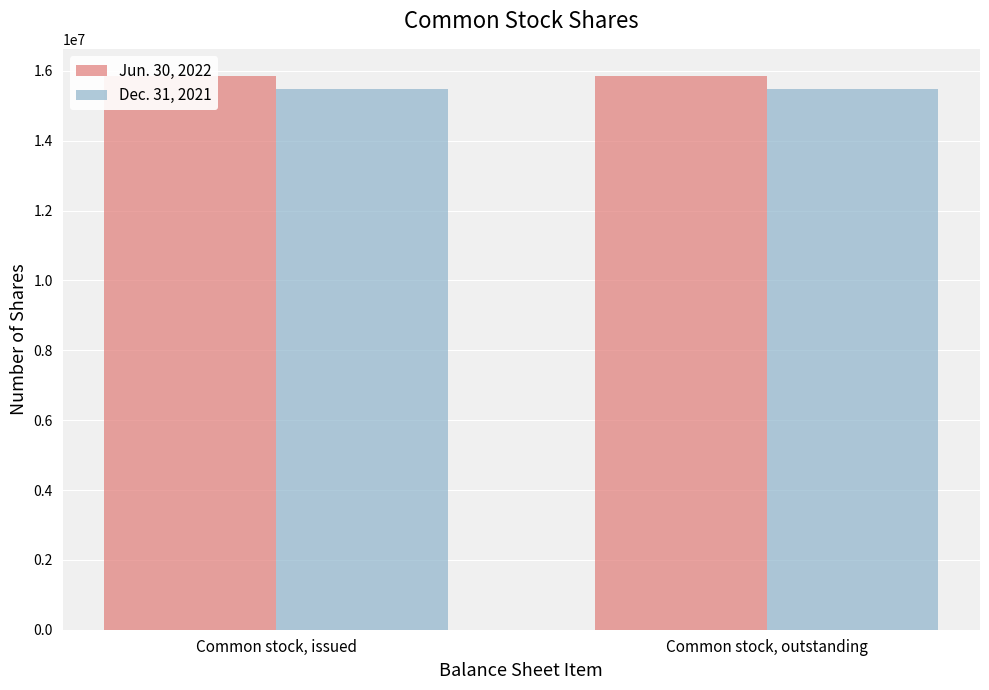

Reading left to right, list all the values displayed in this chart.

Jun. 30, 2022: 15839112	15839112
Dec. 31, 2021: 15488516	15488516